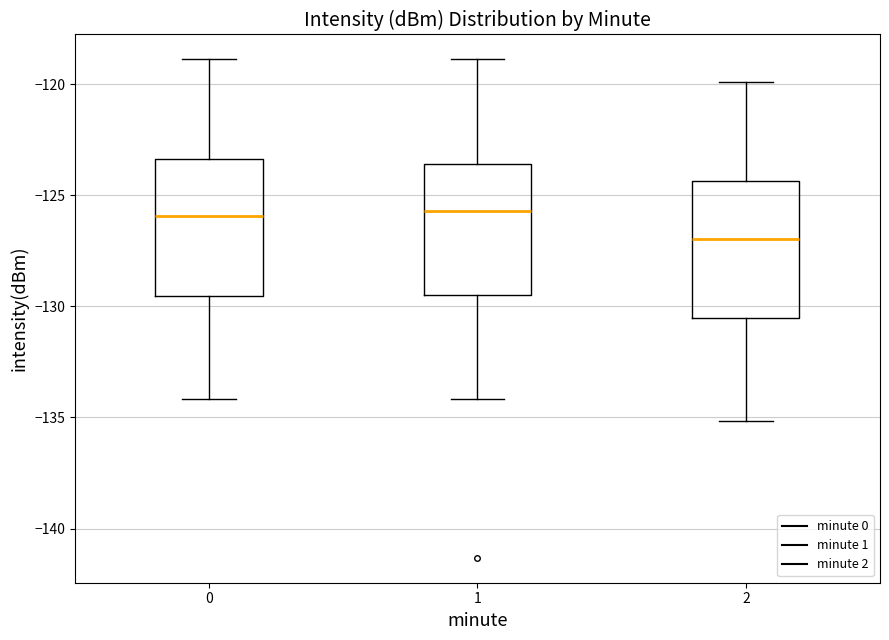

Reading left to right, read every box against the y-axis: the position of its median line, the range the box covers, and the ends of its whiskers. The values are not printed on the chart, so give them approximately, as read against the axis.

0: median -126.0, box -129.5 to -123.5, whiskers -134.0 to -119.0
1: median -125.5, box -129.5 to -123.5, whiskers -134.0 to -119.0
2: median -127.0, box -130.5 to -124.5, whiskers -135.0 to -120.0